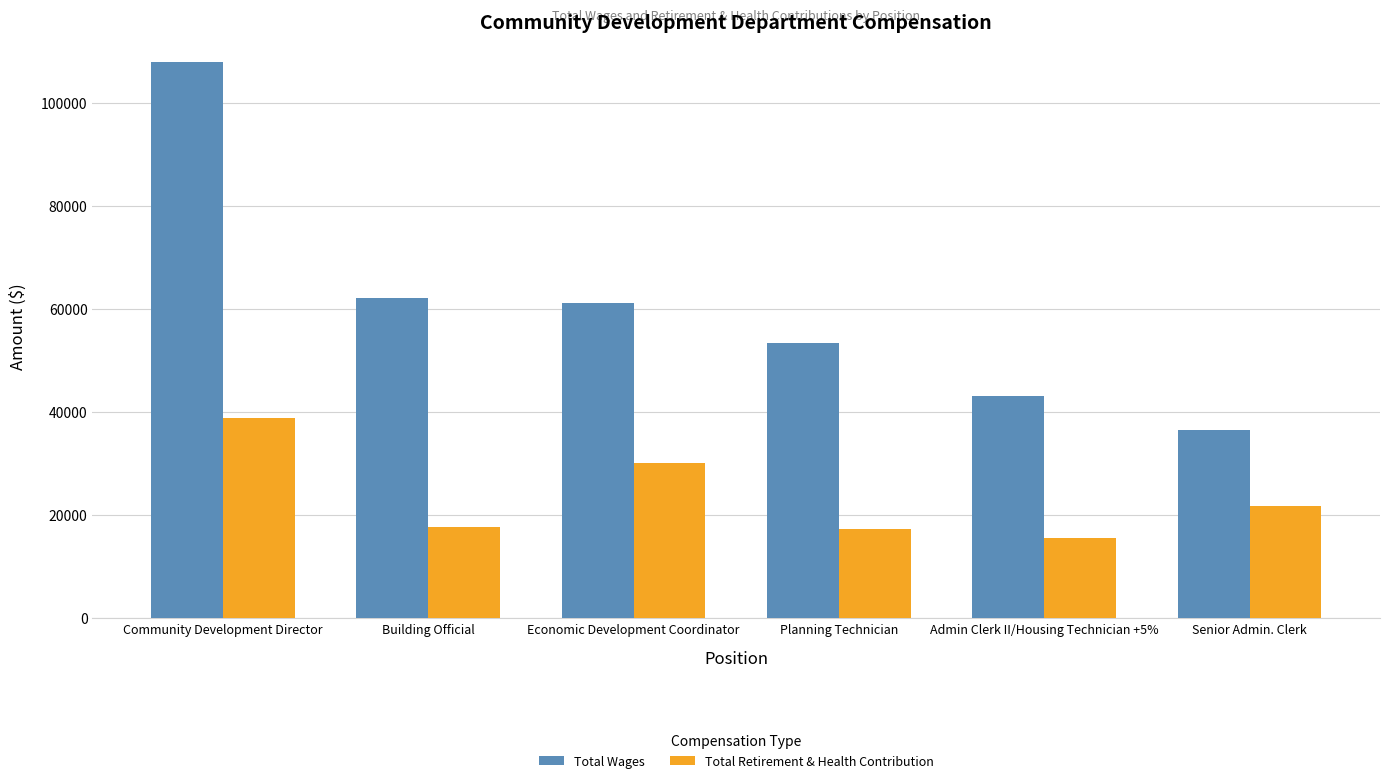

What is the difference between the Total Retirement & Health Contribution values at Admin Clerk II/Housing Technician +5% and Senior Admin. Clerk?

6148